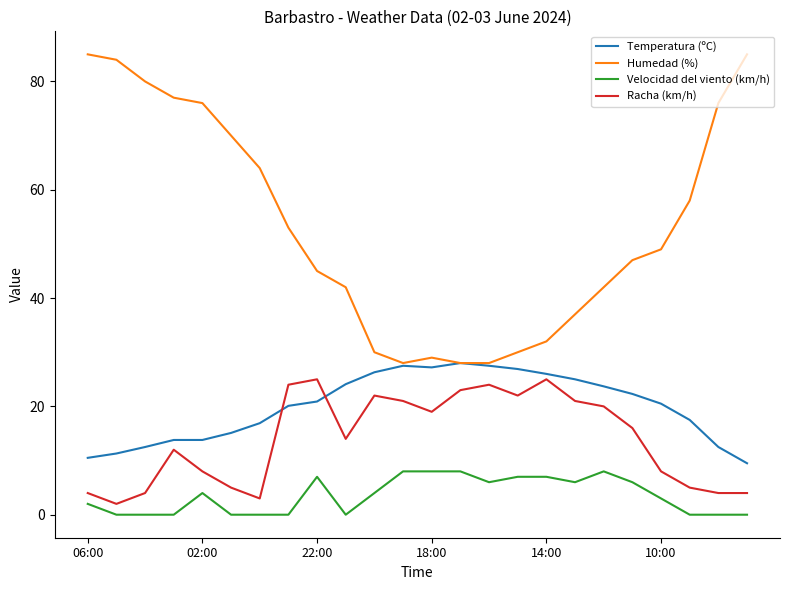

What is the greatest value displayed?

85.0